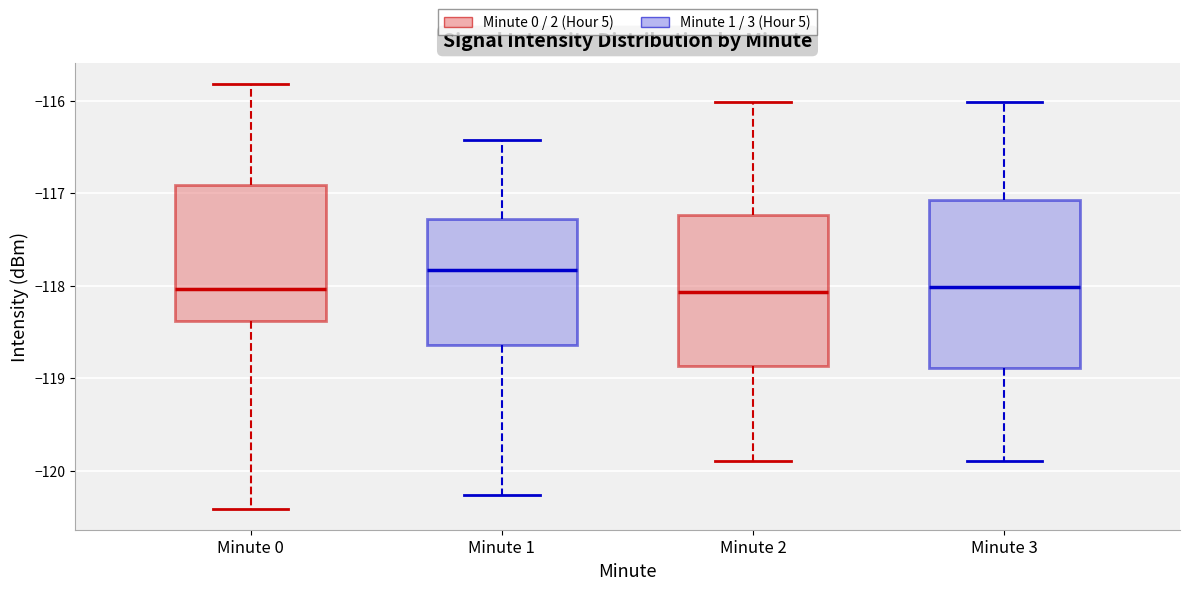

Reading left to right, transcribe this box plot: for each box, give where its median line is, the range the box spans, and where its two whiskers end, as read against the y-axis. The values are not printed on the chart, so give them approximately, as read against the axis.

Minute 0: median -118.0, box -118.4 to -116.9, whiskers -120.4 to -115.8
Minute 1: median -117.8, box -118.6 to -117.3, whiskers -120.3 to -116.4
Minute 2: median -118.1, box -118.9 to -117.2, whiskers -119.9 to -116.0
Minute 3: median -118.0, box -118.9 to -117.1, whiskers -119.9 to -116.0